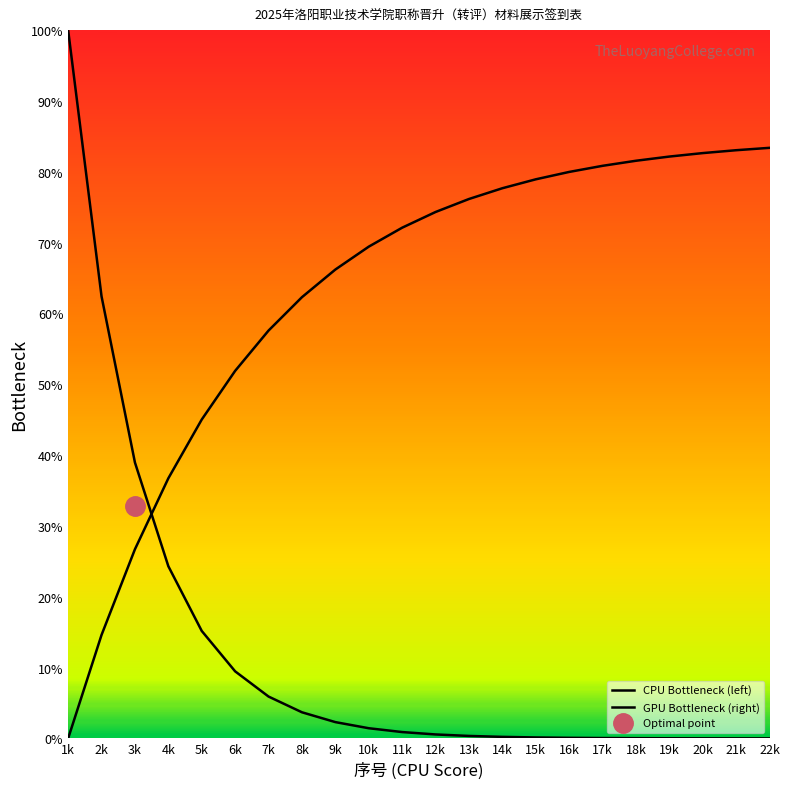

True or false: GPU Bottleneck (right) has a value of 103.2 at 11k.

False